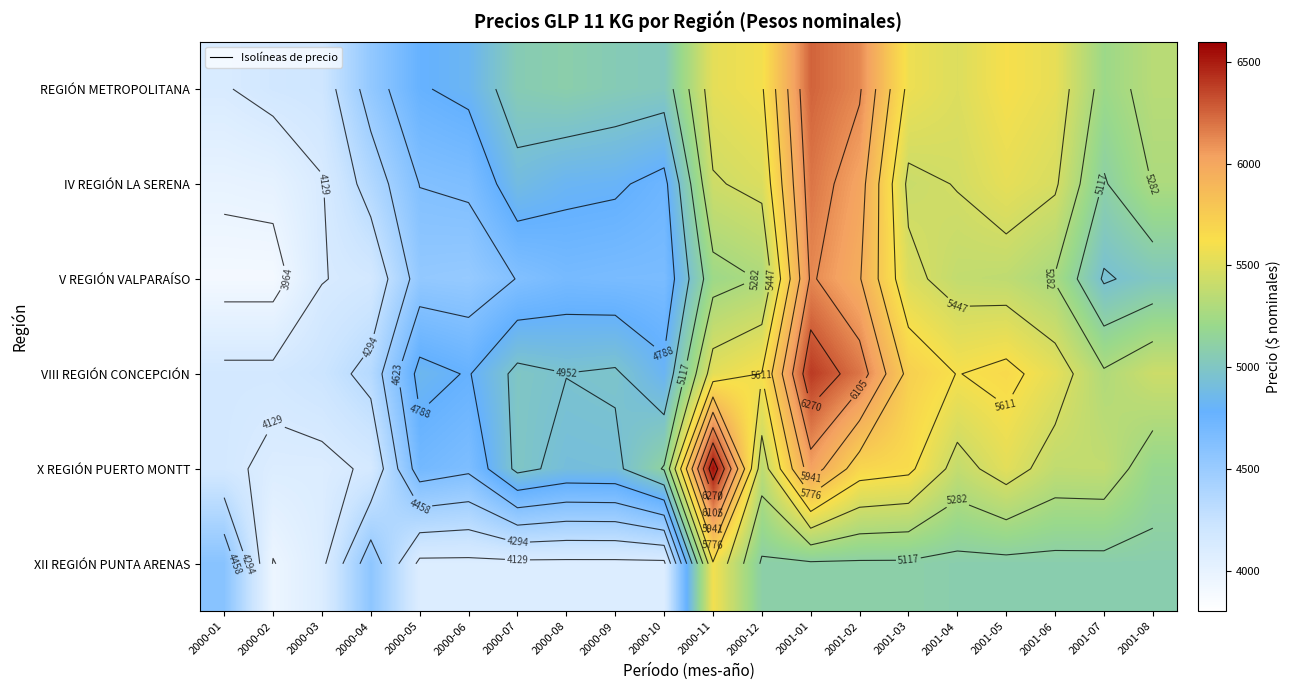

Which has a higher value, 2000-12 or 2001-02?

2001-02